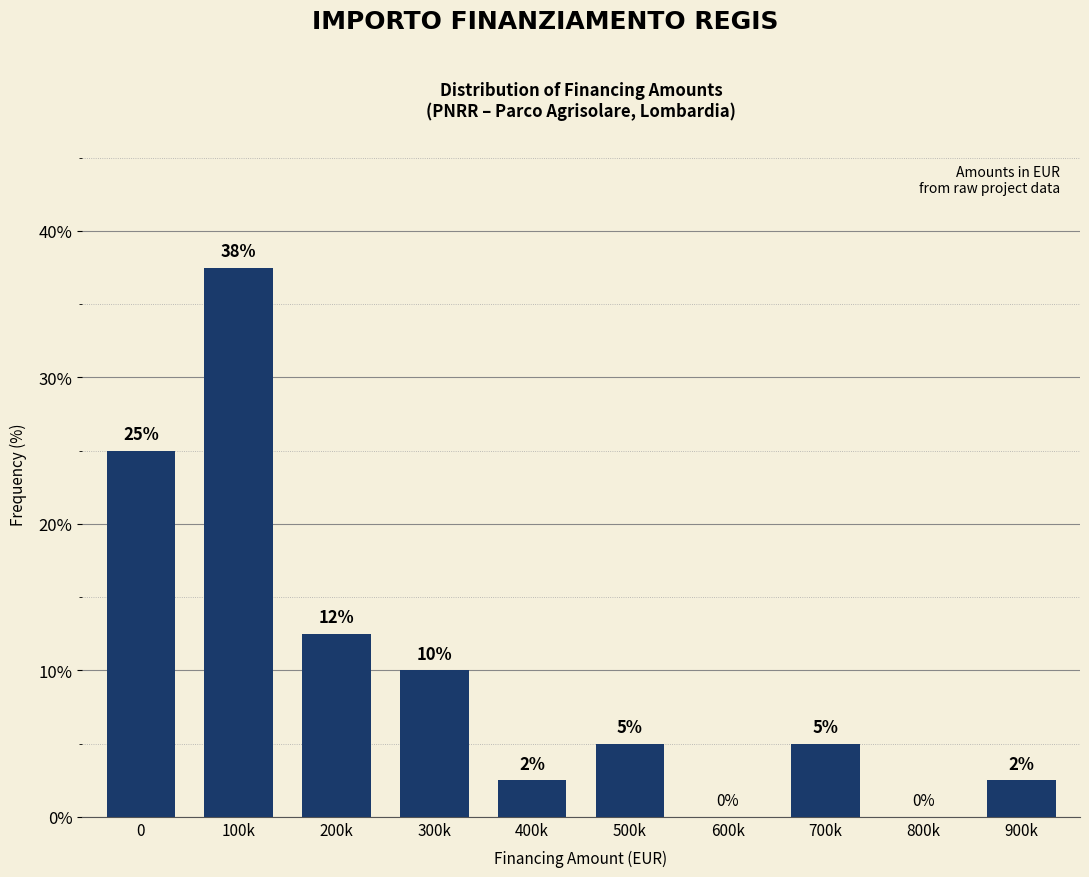

True or false: the data shows 17.7 at 300k.

False